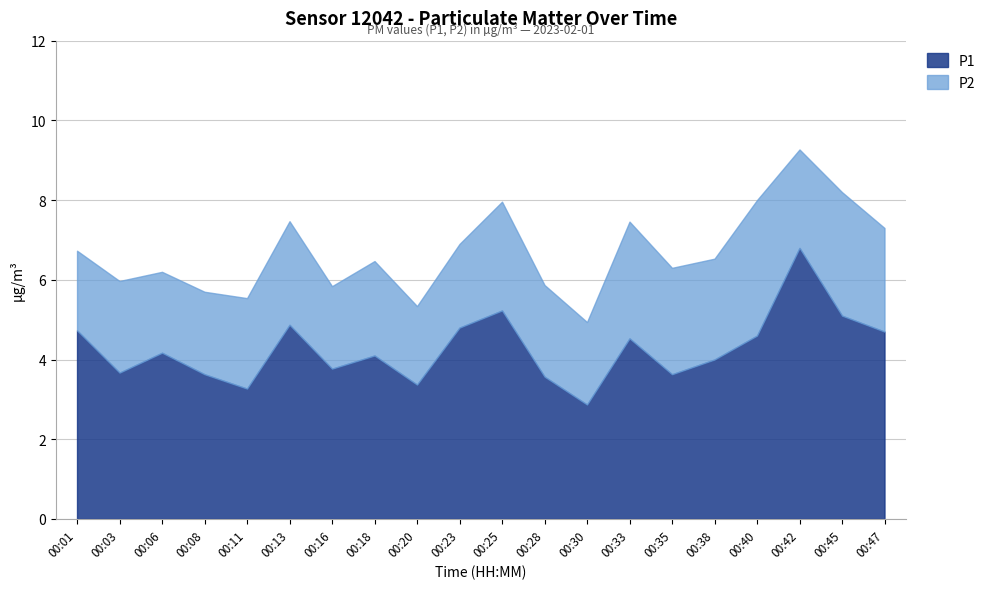

At how many categories does at least one series exceed 5?

3